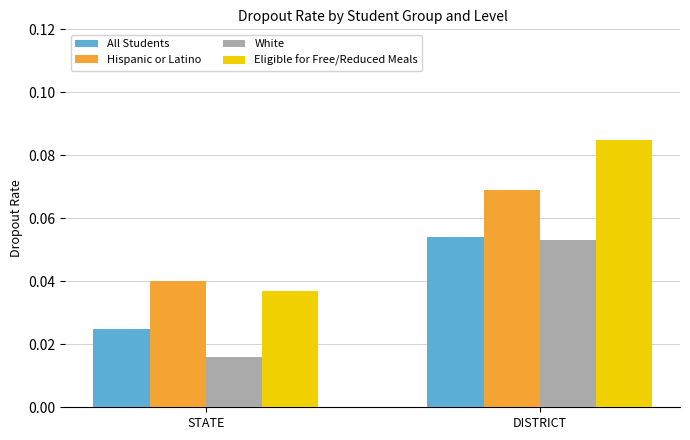

How many bars are there in each group?

4